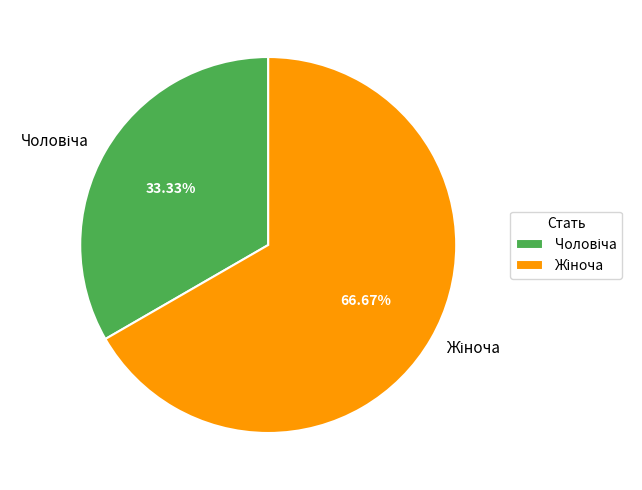

Is there any slice that represents more than half of the pie?

Yes